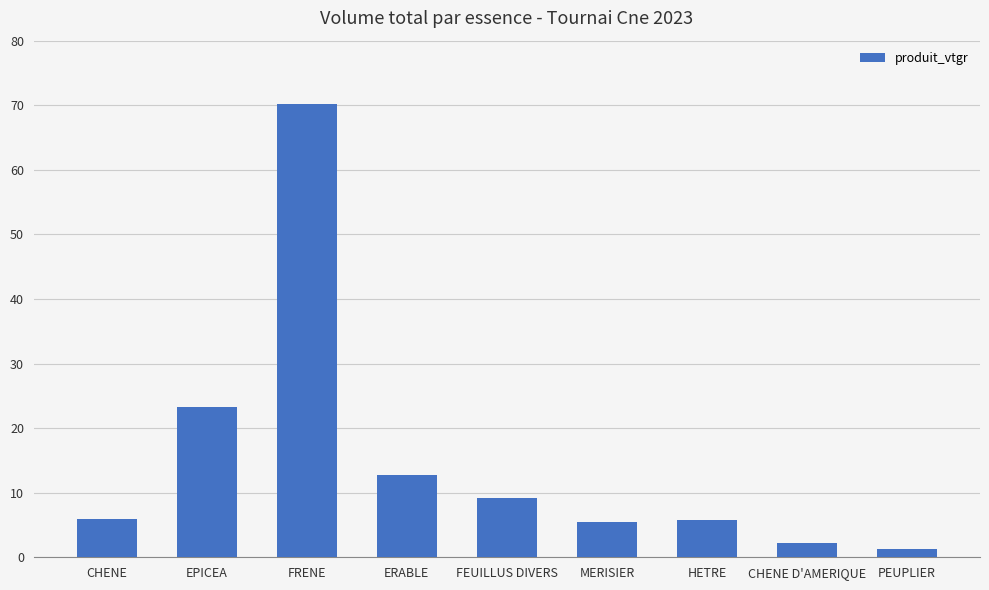

At which label does the data first exceed 5?

CHENE